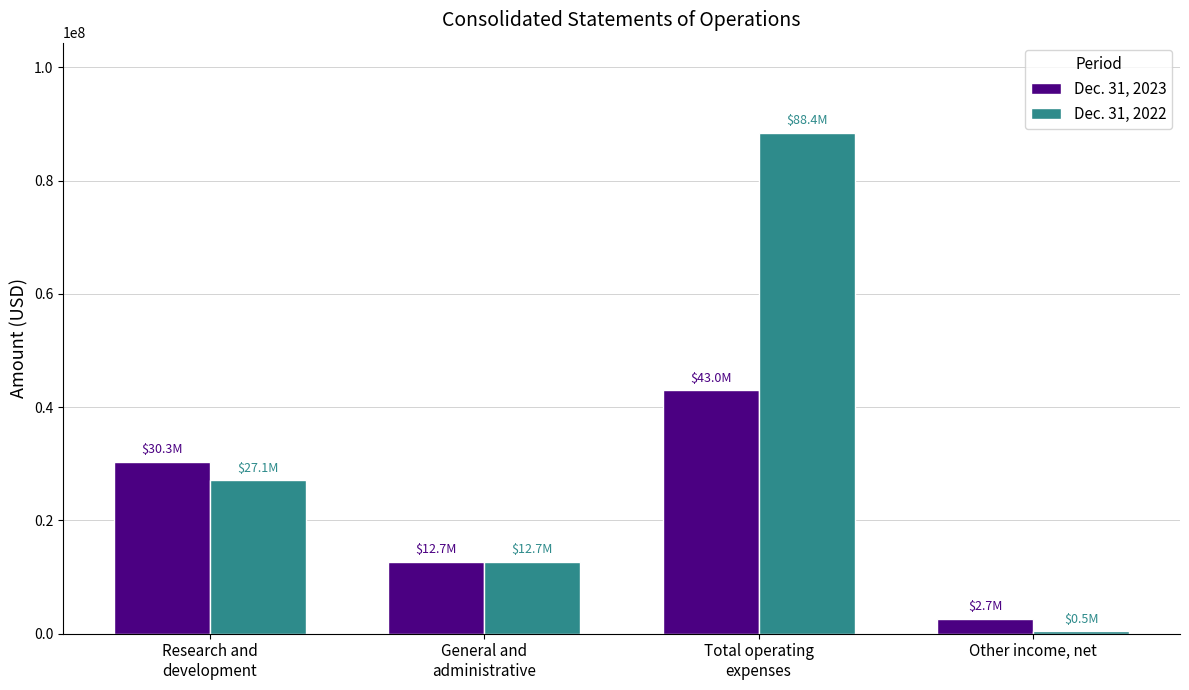

Which series has the largest total across all categories?

Dec. 31, 2022